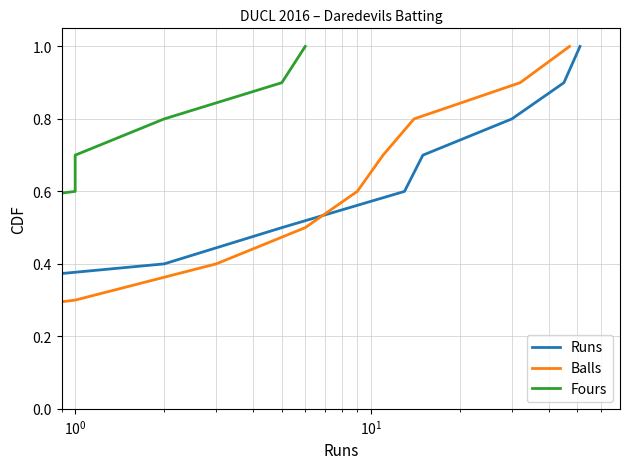

At how many categories does at least one series exceed 0?

10